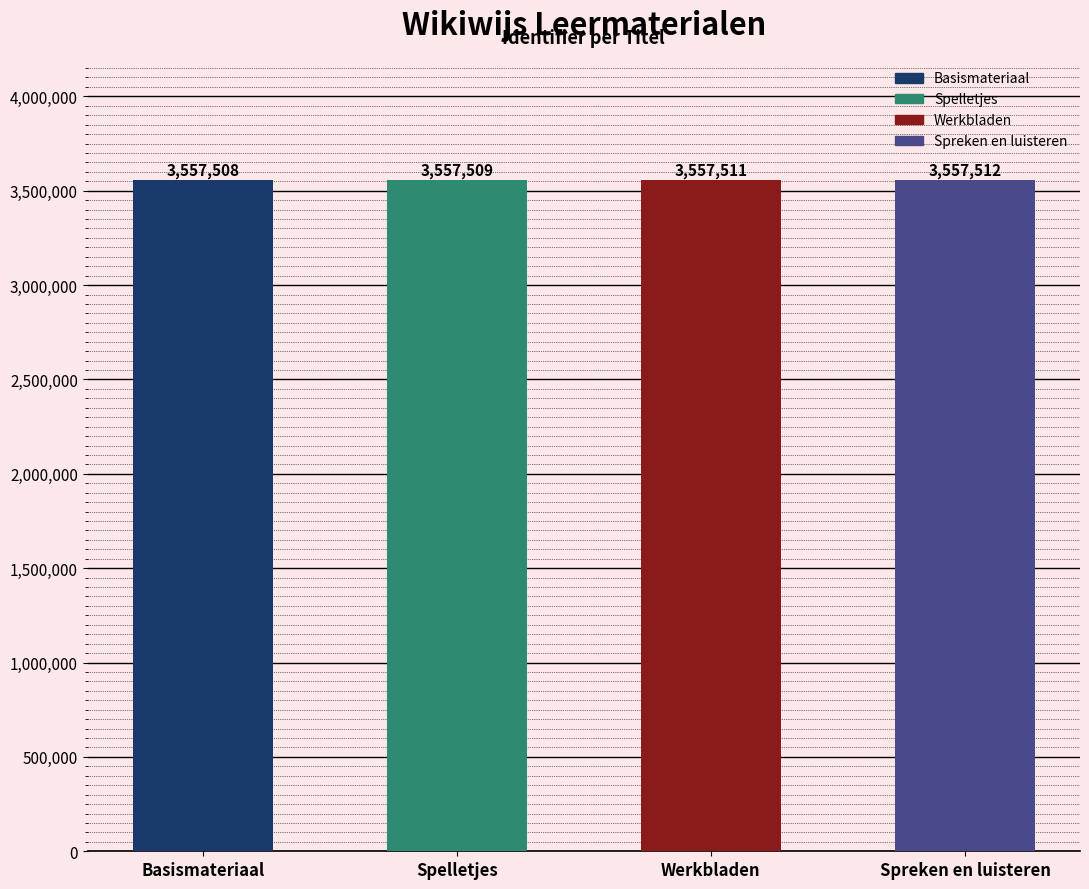

The value at Werkbladen is 3557511. True or false?

True